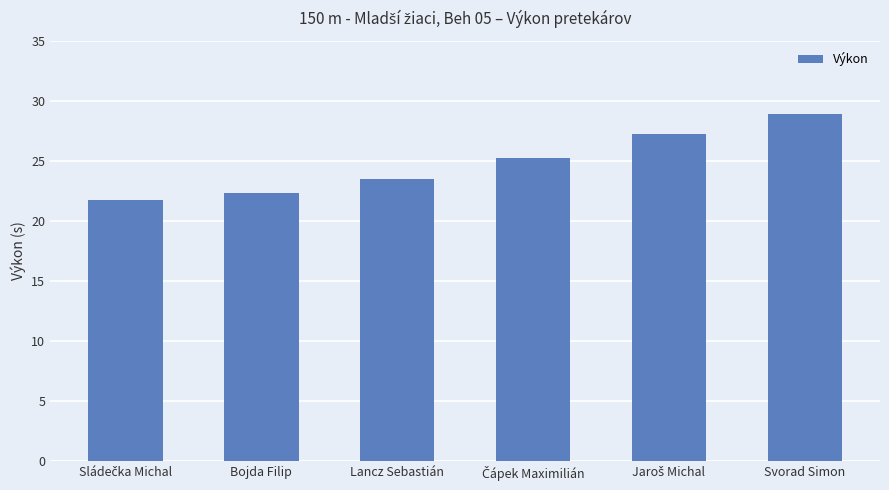

The chart shows a value of 5.5 at Lancz Sebastián. True or false?

False